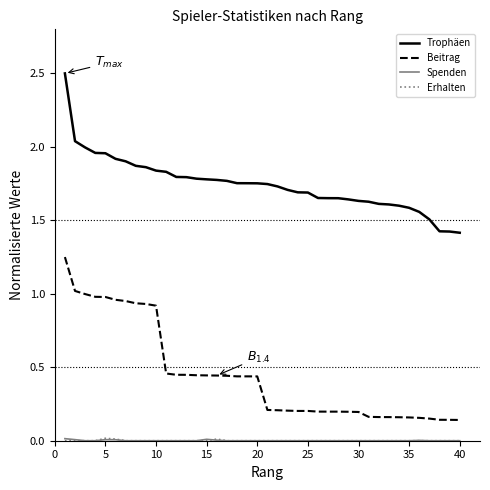

What is the greatest value displayed?

2.5